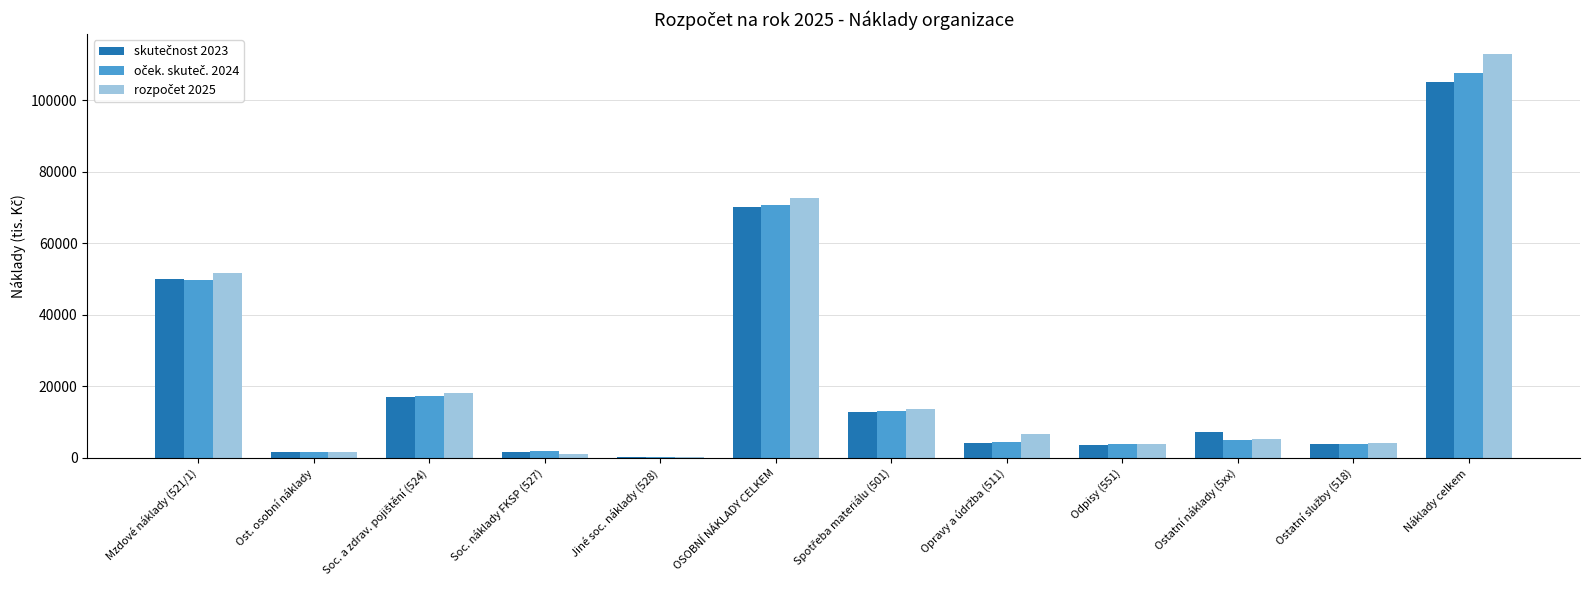

At which category is the sum across all series the highest?

Náklady celkem